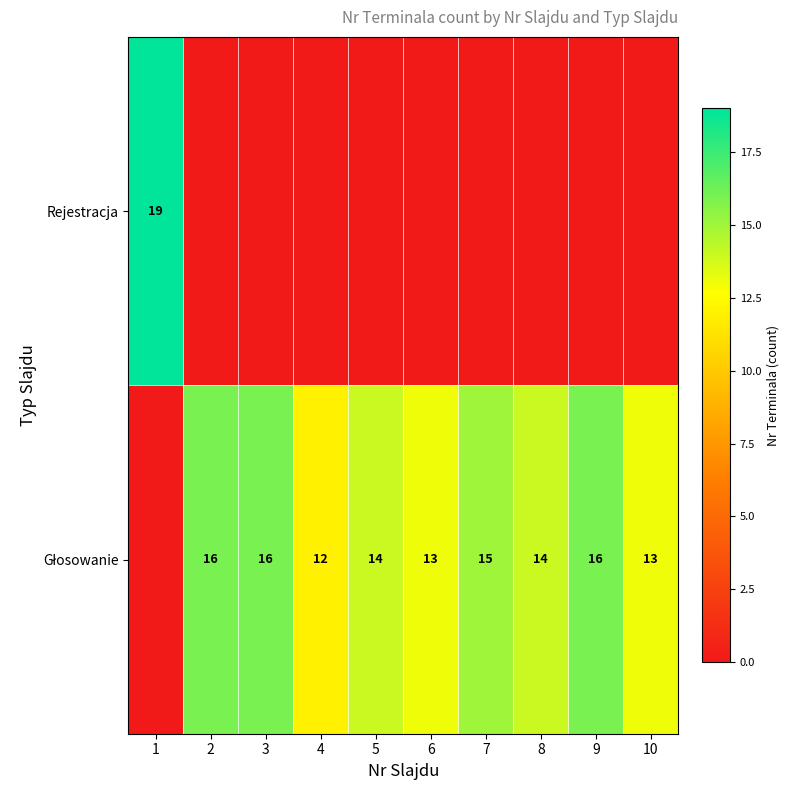

Where is Głosowanie nearest to the value 8?

4